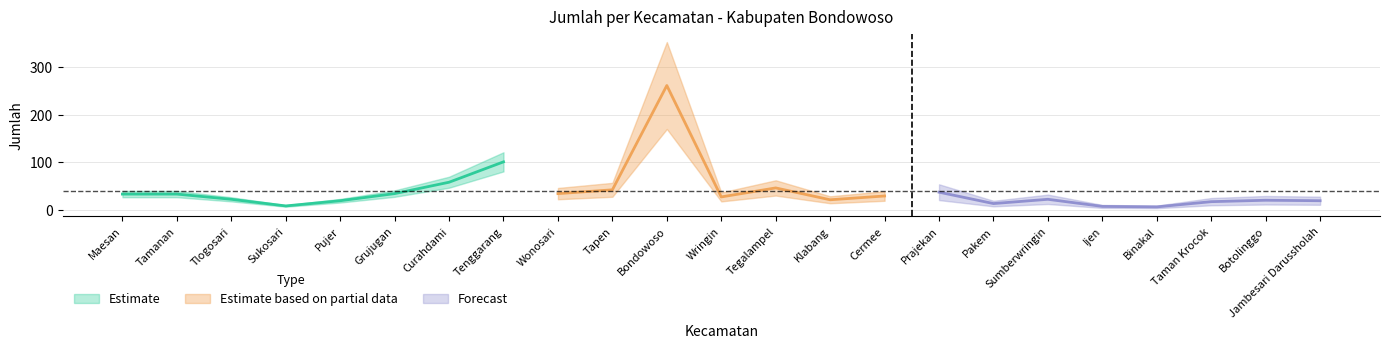

What is the change in value from Pujer to Taman Krocok?

-2